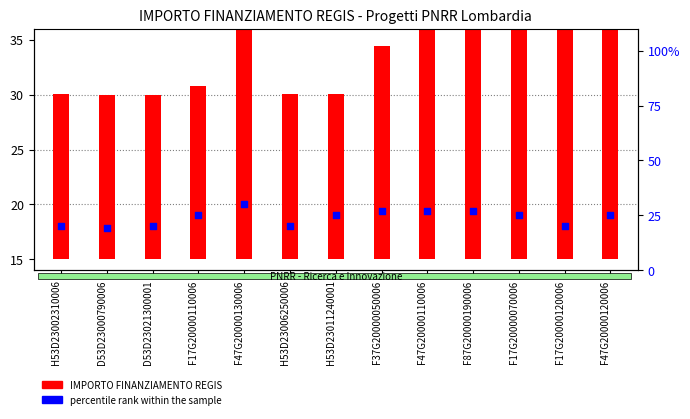

At how many categories does at least one series exceed 1?

13